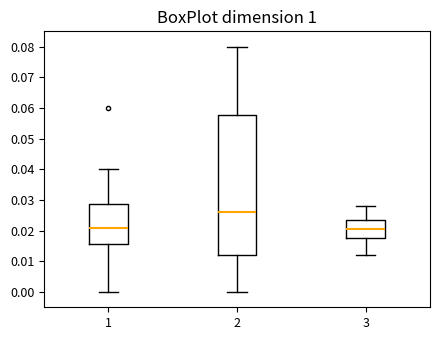

Where is the lower edge of the box at x = 3 on the y-axis? The values are not printed on the chart, so give them approximately, as read against the axis.

0.018